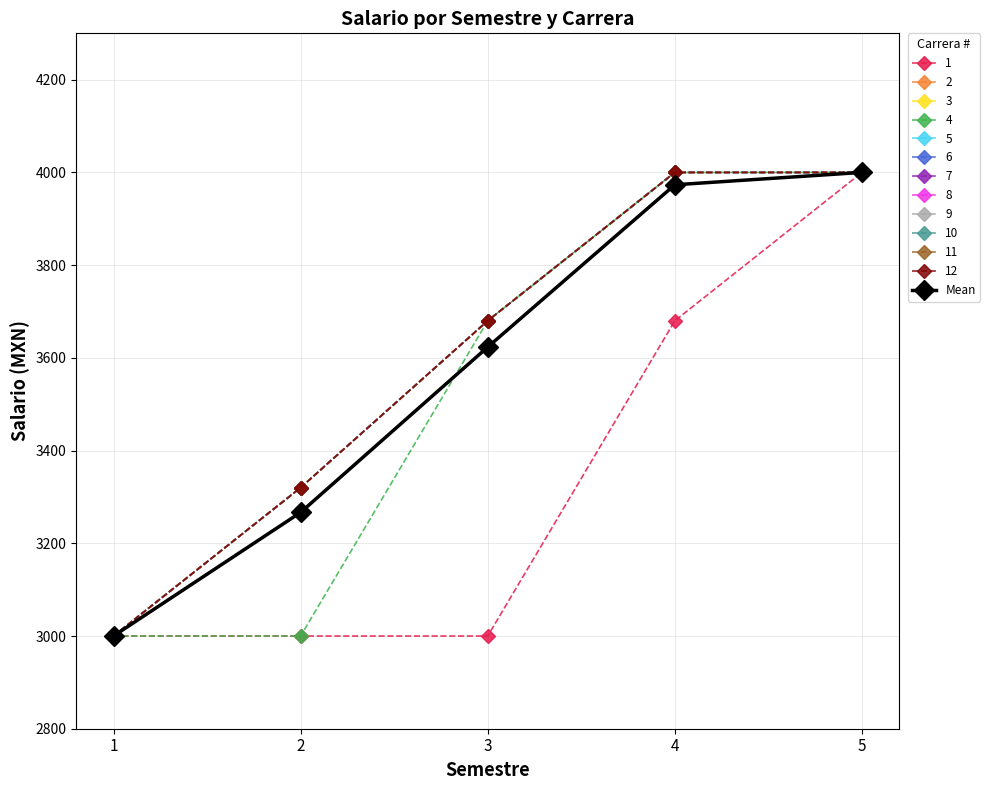

Does the chart have visible grid lines?

Yes